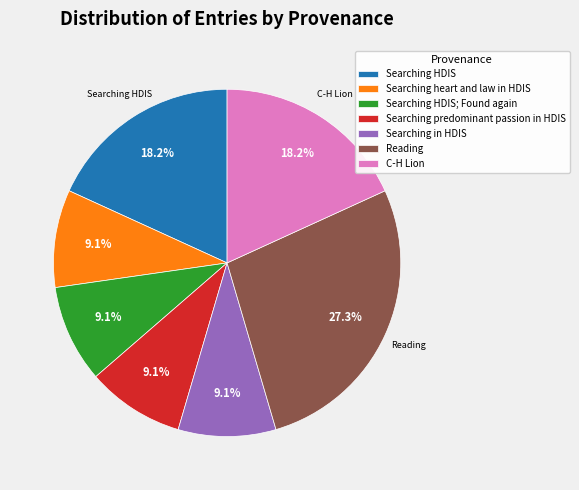

Do Reading and Searching HDIS together represent more than half of the pie?

No